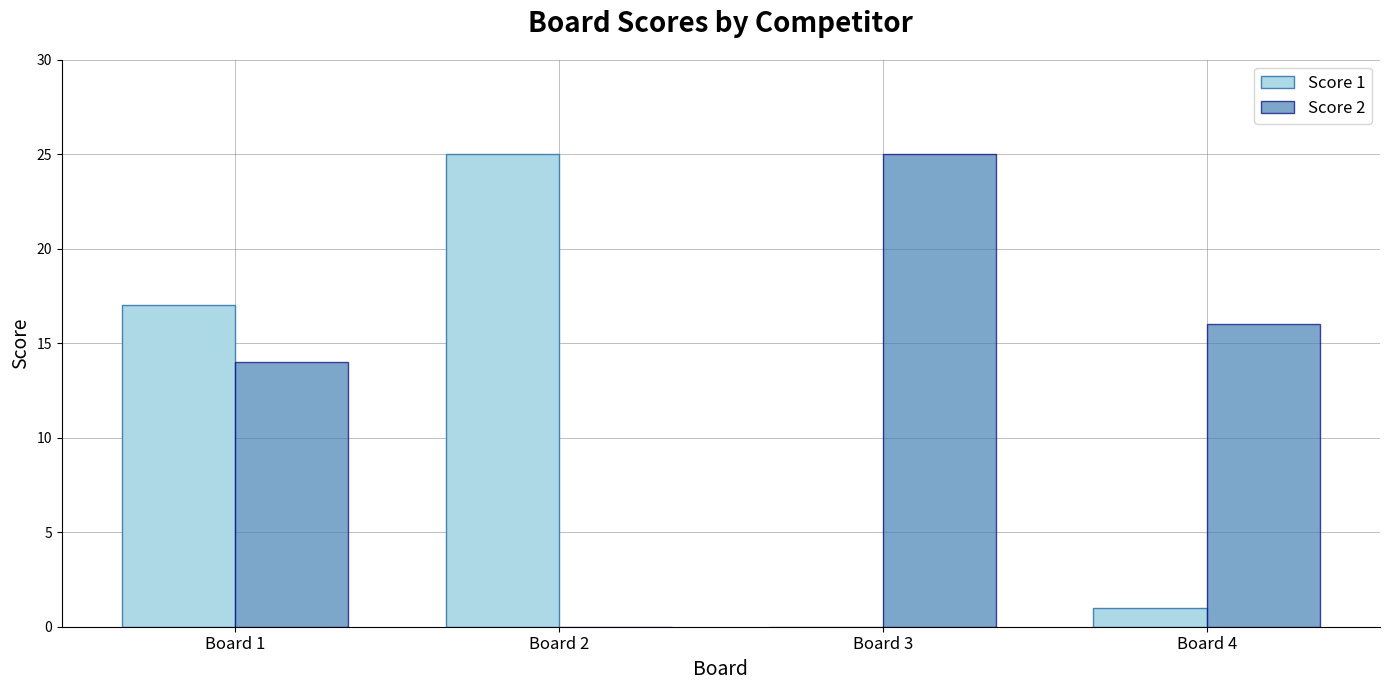

What is the average value of the Score 1 series?

11